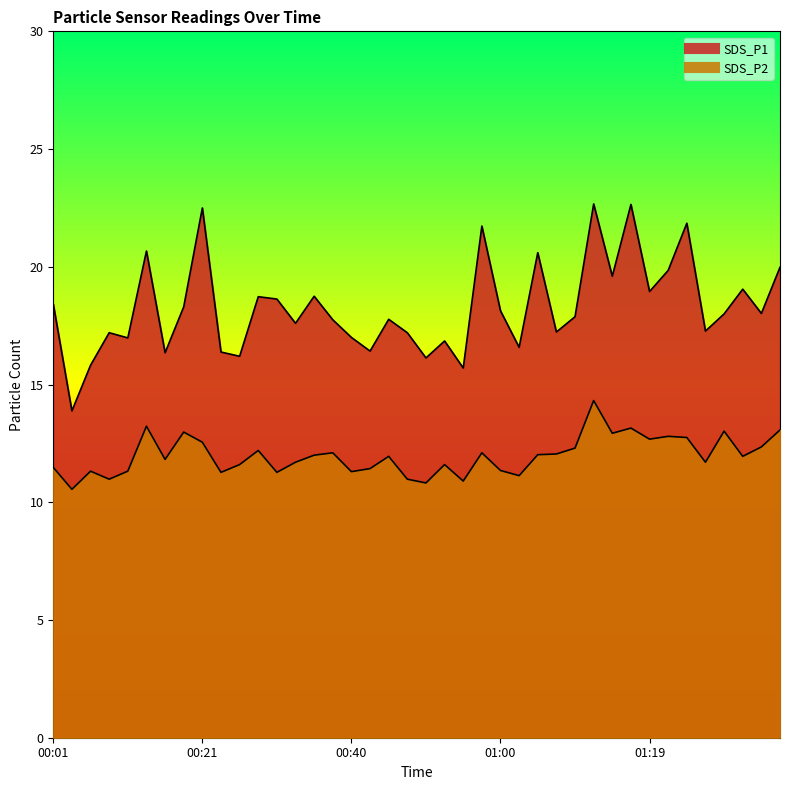

How many data points does each series have?

40